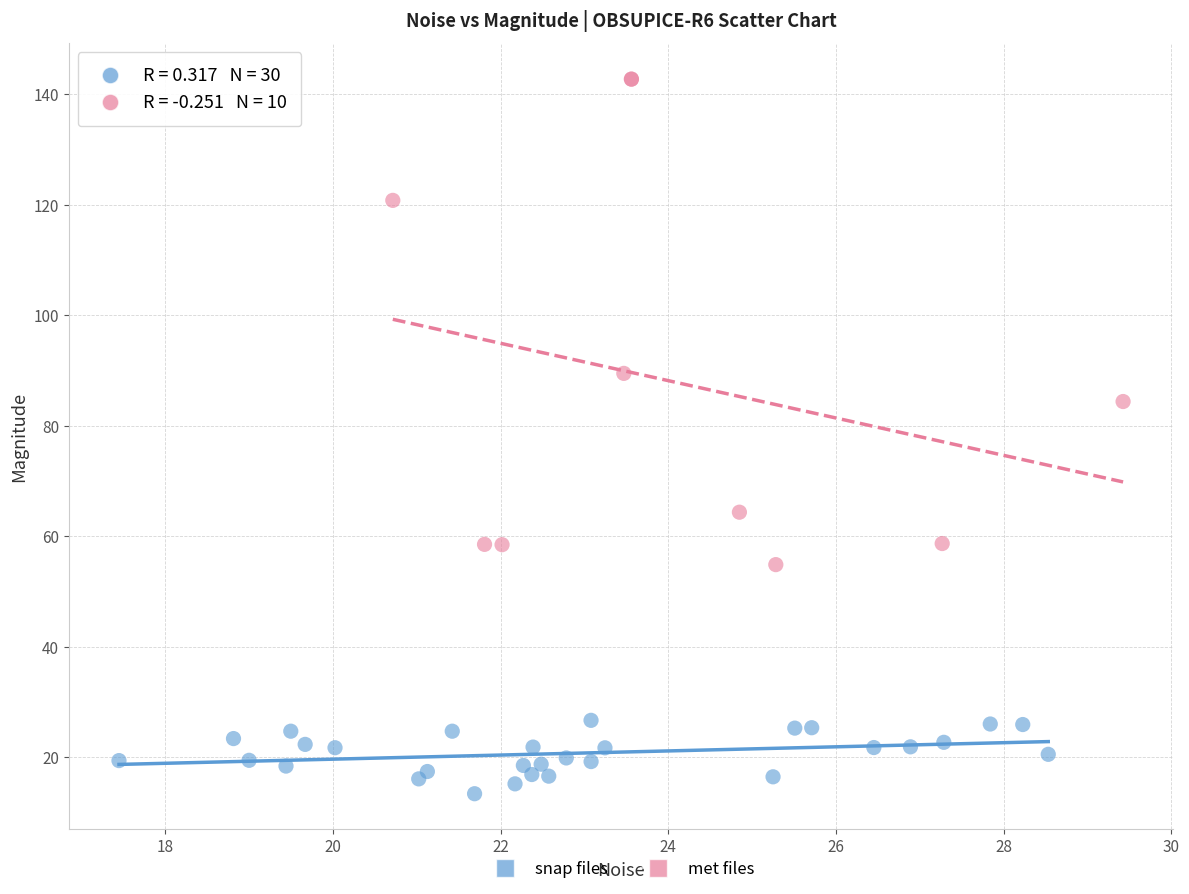

Which series has the widest spread of Y values?

met files